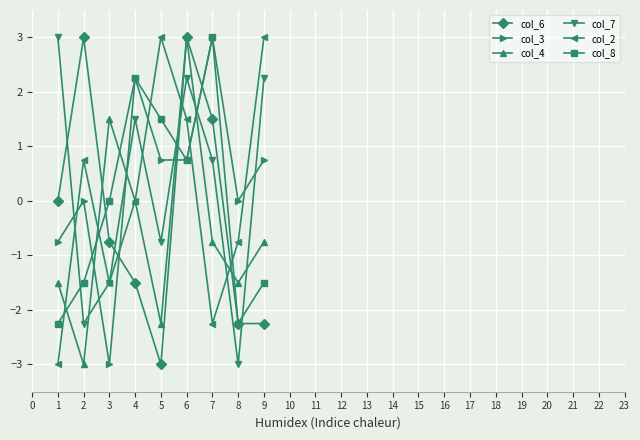

What is the value of the col_8 point at the 5th from the left?

1.5